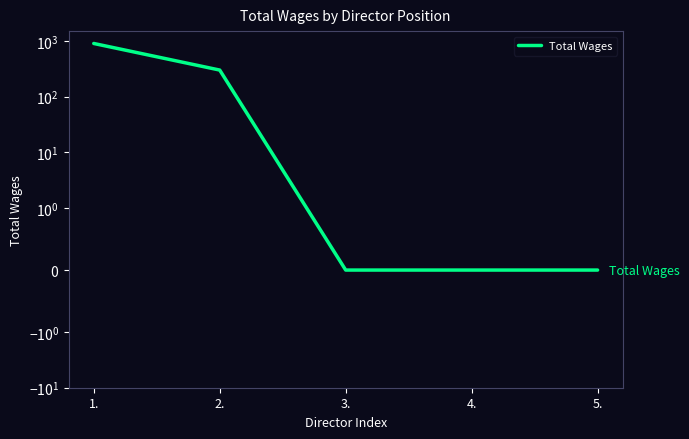

Reading right to left, what are all the values shown in this chart?

5.=0	4.=0	3.=0	2.=300	1.=900